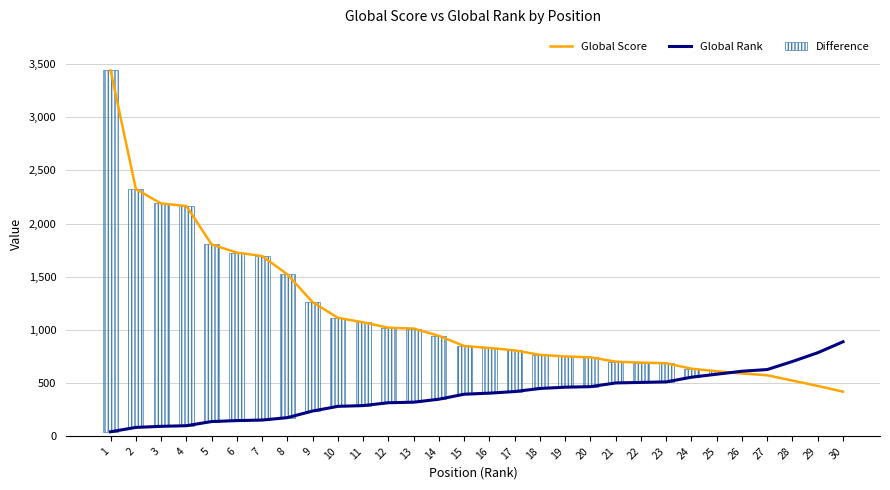

At which category is the sum across all series the highest?

1